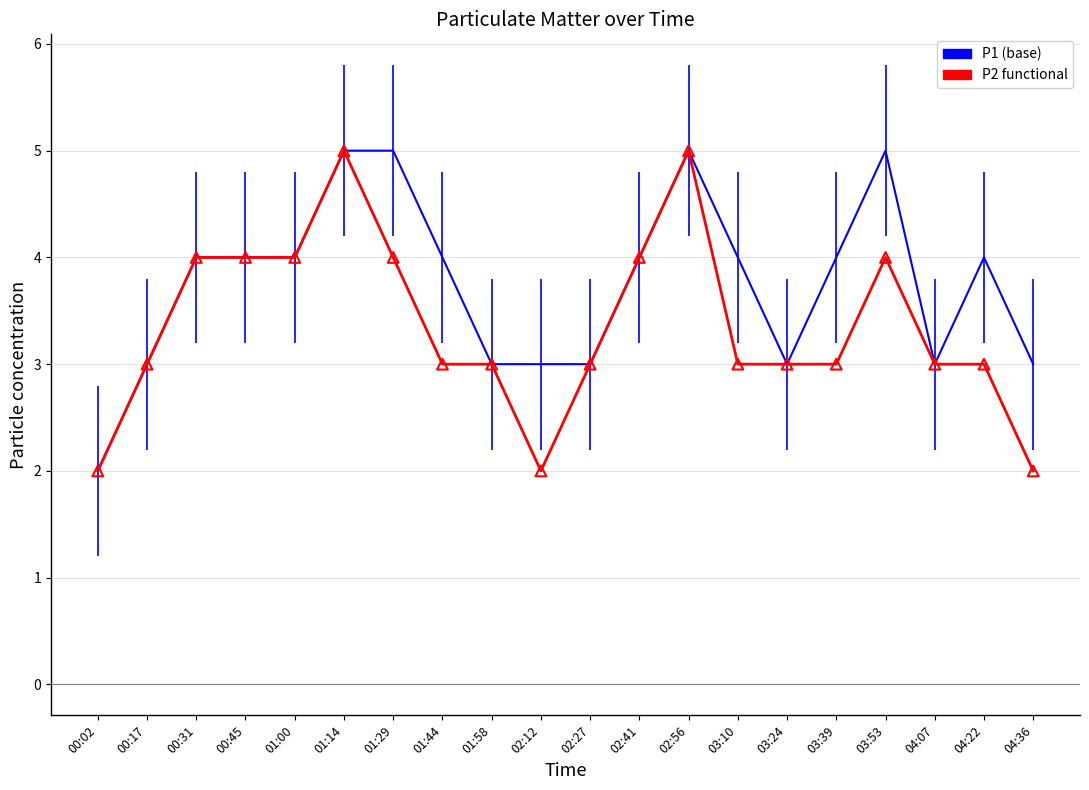

Which series contains the lowest Y value?

P1 (base)